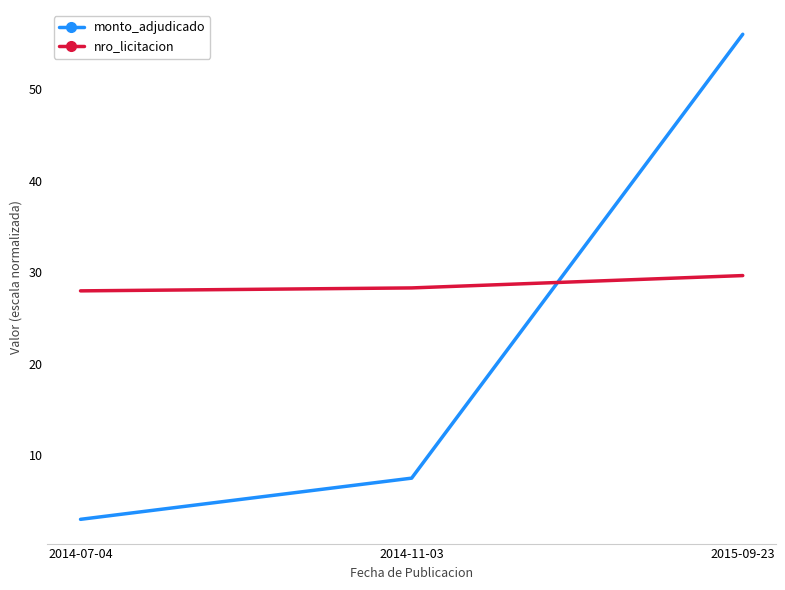

What position from the left is 2015-09-23?

3